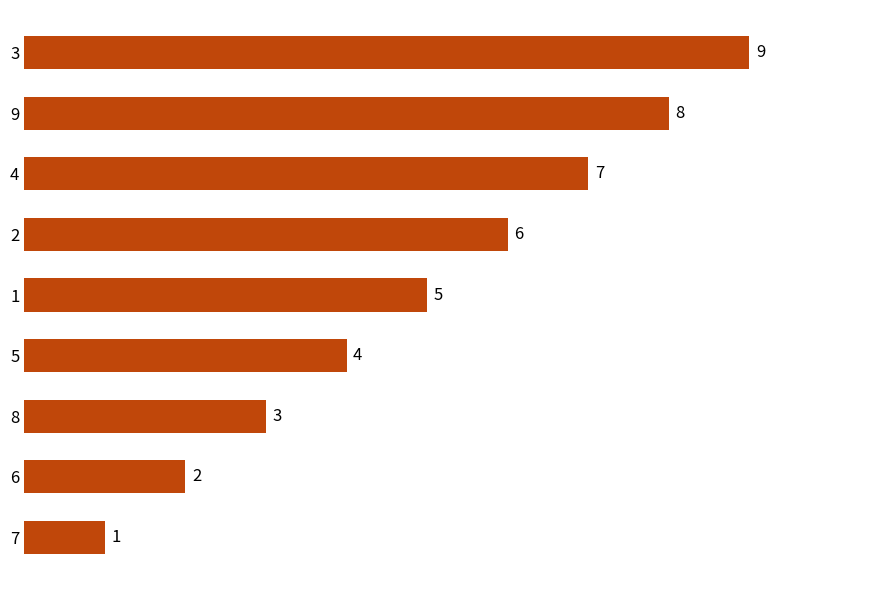

Which label corresponds to the largest value in the chart?

3